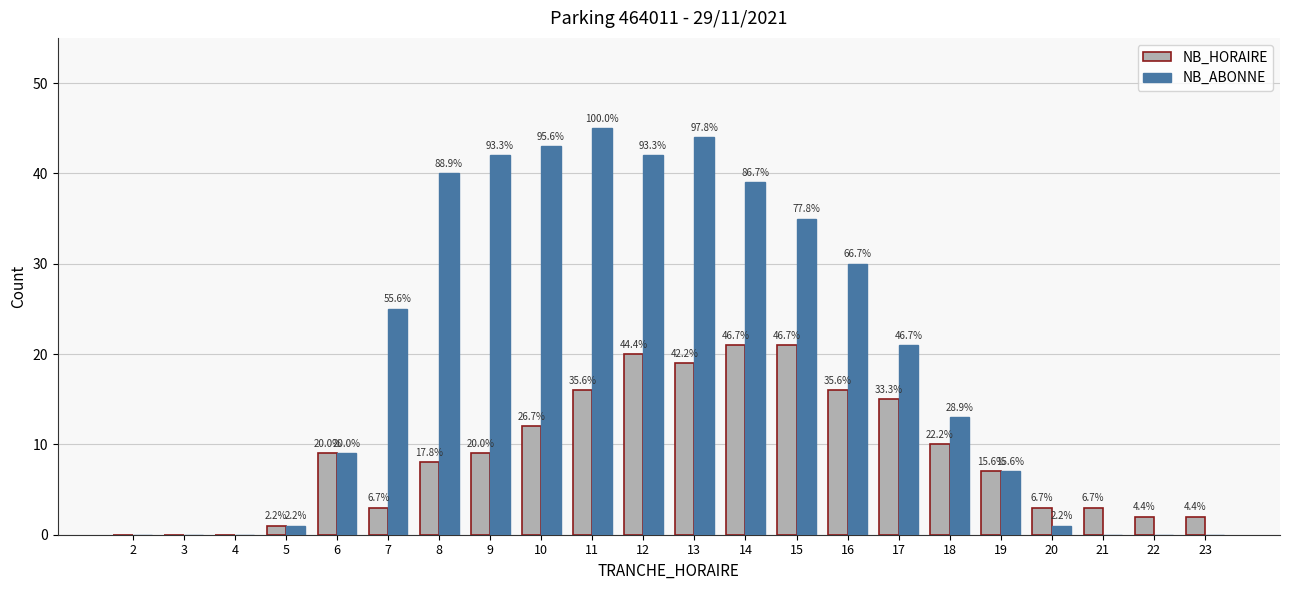

At which category is the sum across all series the highest?

13